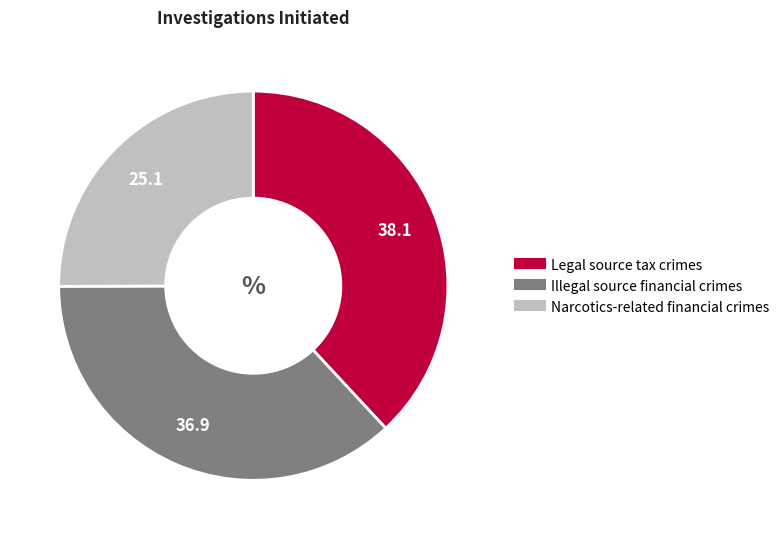

Count the number of slices in the pie.

3